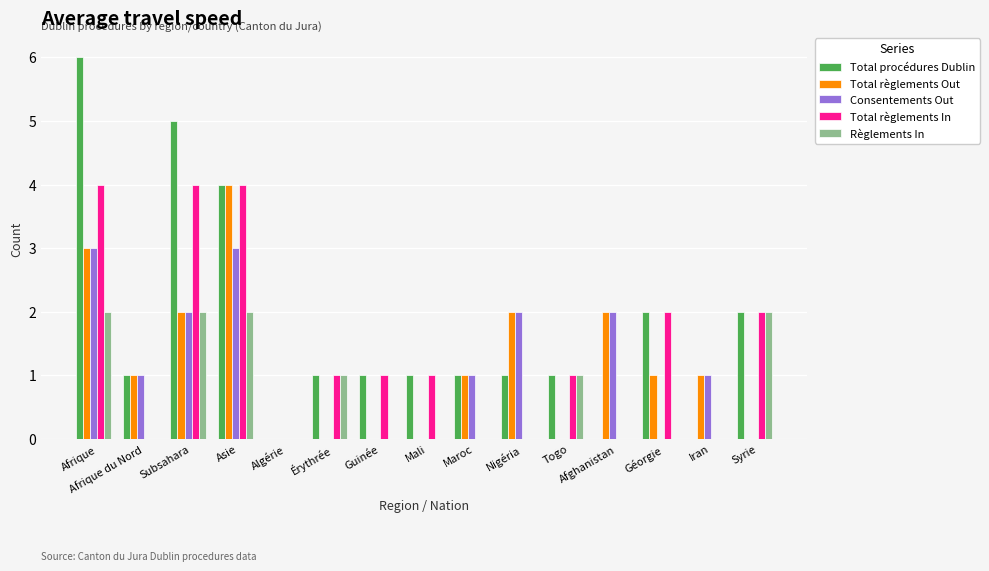

Which series has the largest total across all categories?

Total procédures Dublin